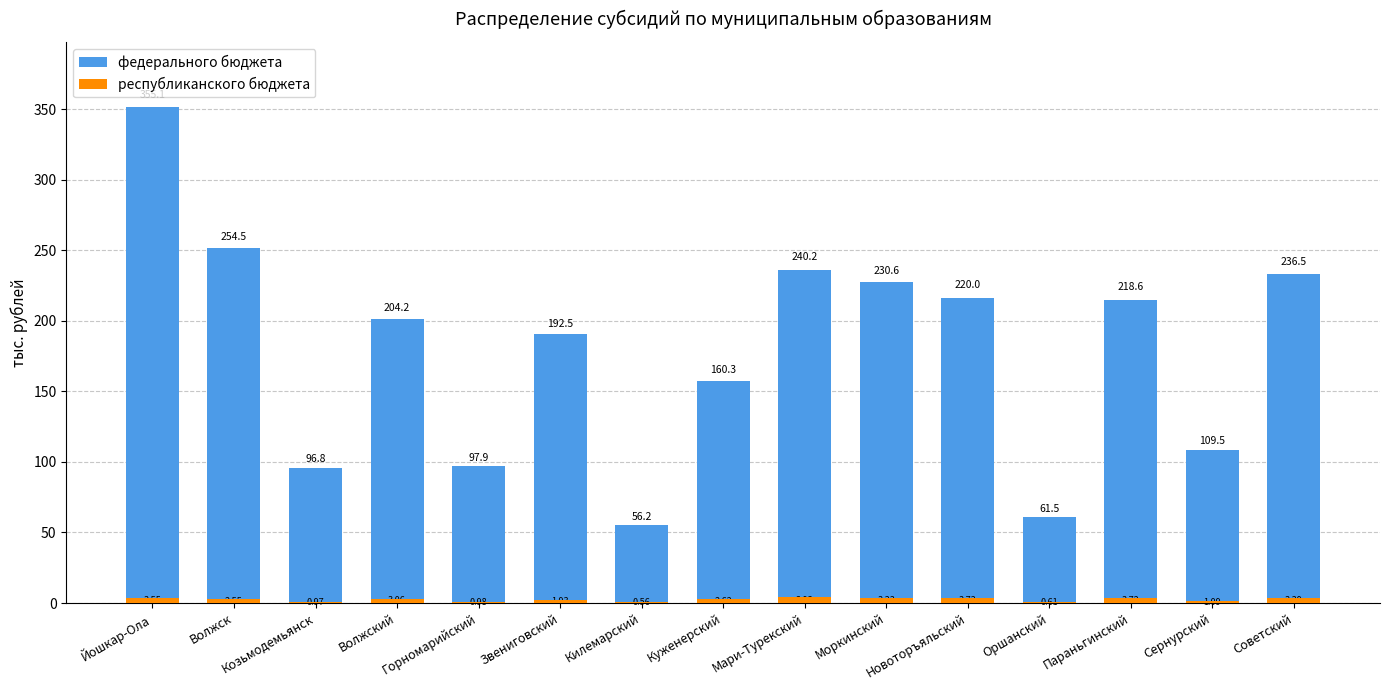

What is the label of the 10th bar from the left?

Моркинский